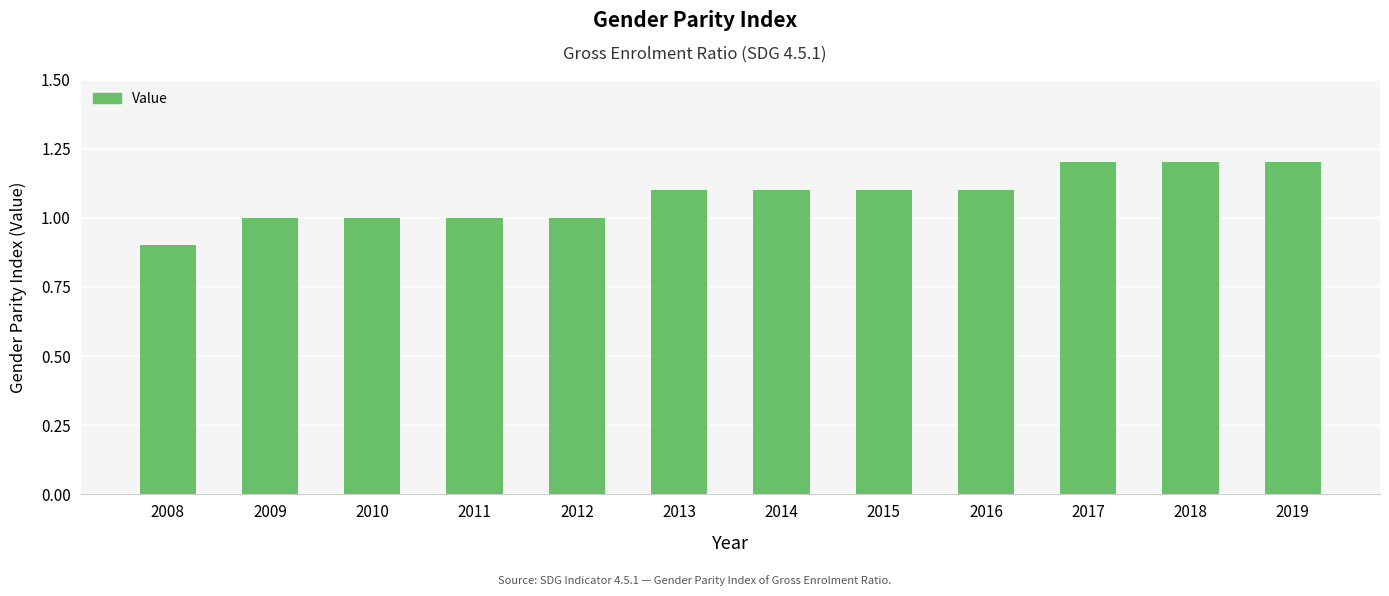

What is the value of the 4th bar from the left?

1.0